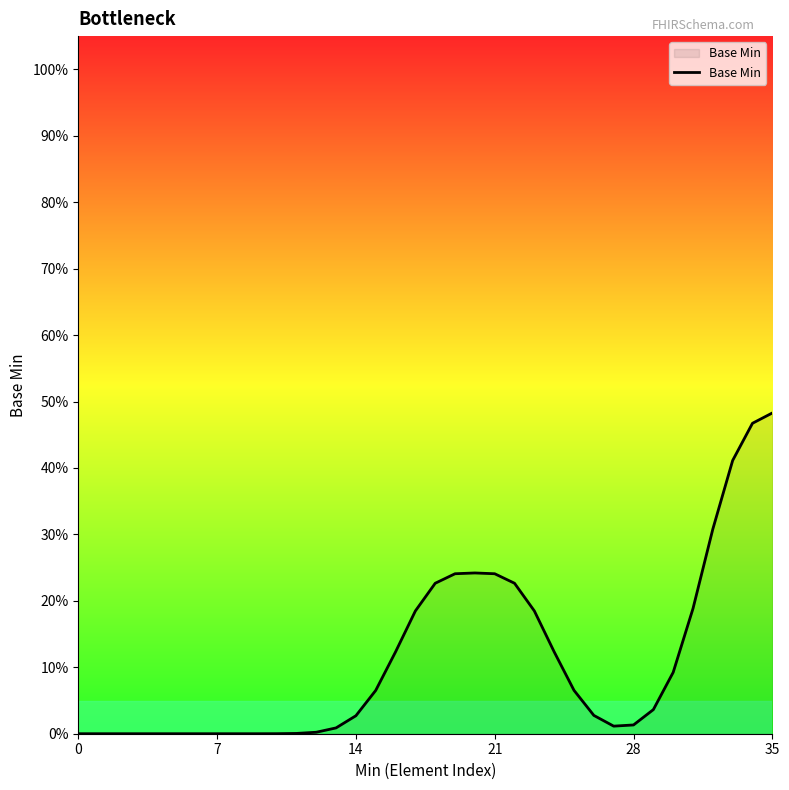

Reading left to right, transcribe all the data shown in this chart.

0.0	0.0	0.0	0.0	0.0	0.0	0.0	0.0	0.0	0.0	0.0	0.0	0.0	0.0	0.0	0.1	0.1	0.2	0.2	0.2	0.2	0.2	0.2	0.2	0.1	0.1	0.0	0.0	0.0	0.0	0.1	0.2	0.3	0.4	0.5	0.5